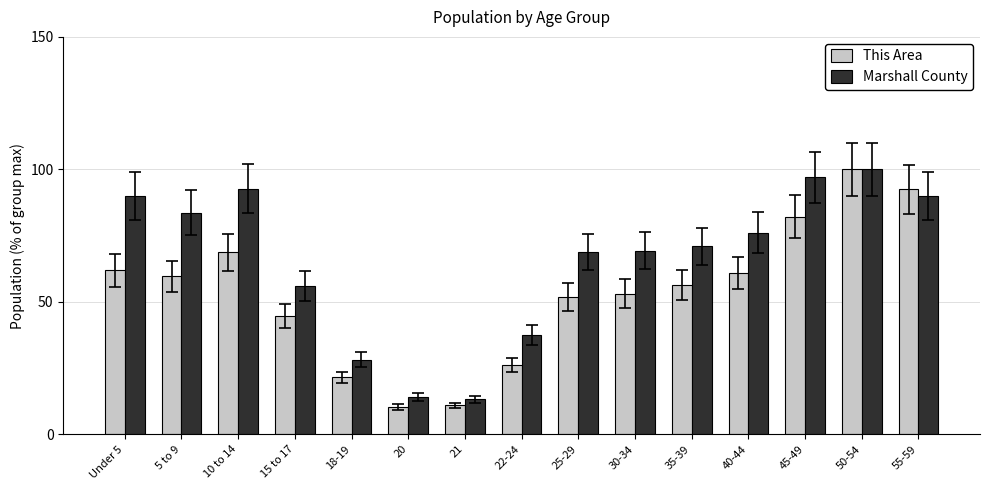

How many values in the Marshall County series are below 70?

7